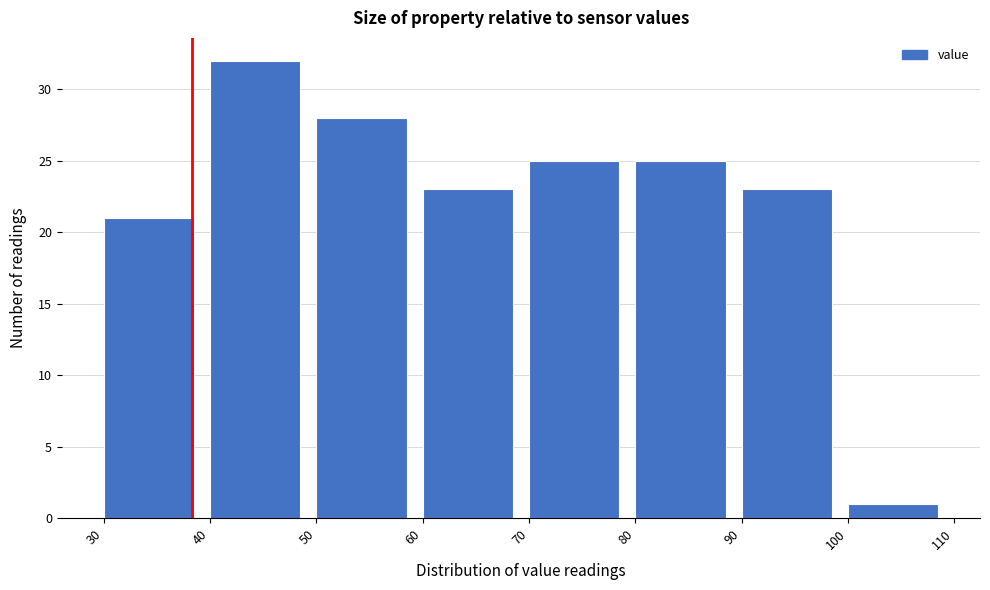

Reading left to right, list every bar in this chart as the range it spans on the x-axis followed by its height. The values are not printed on the chart, so give them approximately, as read against the axis.

30 to 40: 21
40 to 50: 32
50 to 60: 28
60 to 70: 23
70 to 80: 25
80 to 90: 25
90 to 100: 23
100 to 110: 1